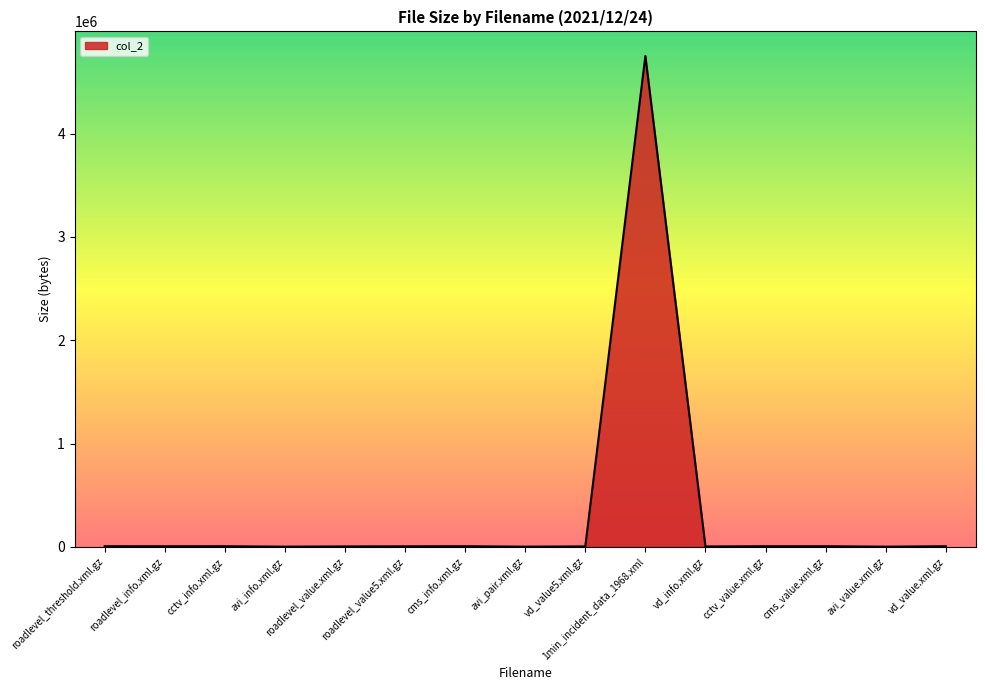

How many series are shown in this chart?

1